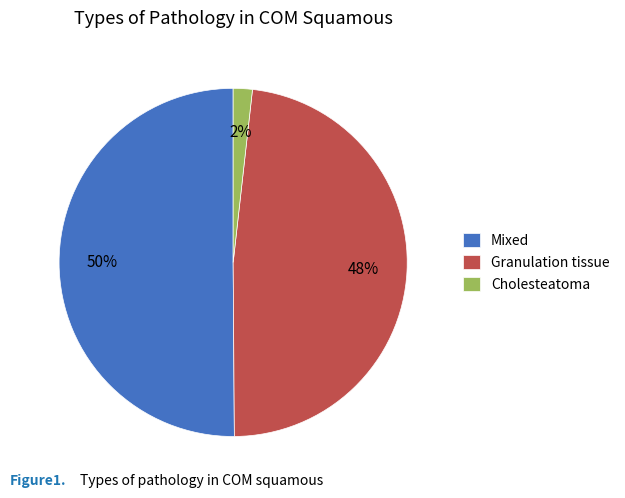

To the nearest percent, what portion does Granulation tissue represent?

48%